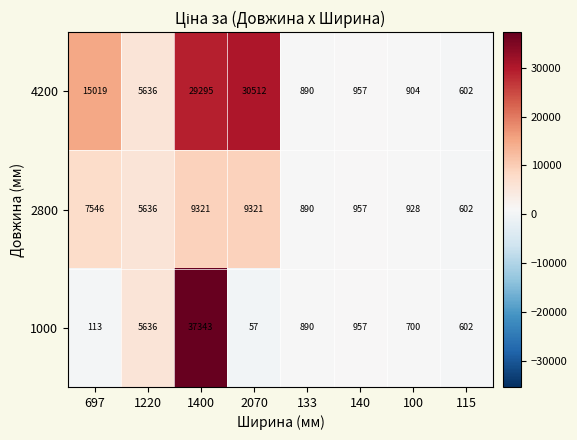

What is the sum of all 1000 values?

46298